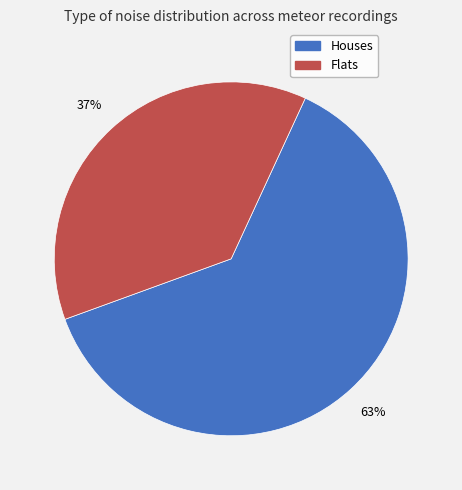

To the nearest percent, what is the average slice percentage?

50%